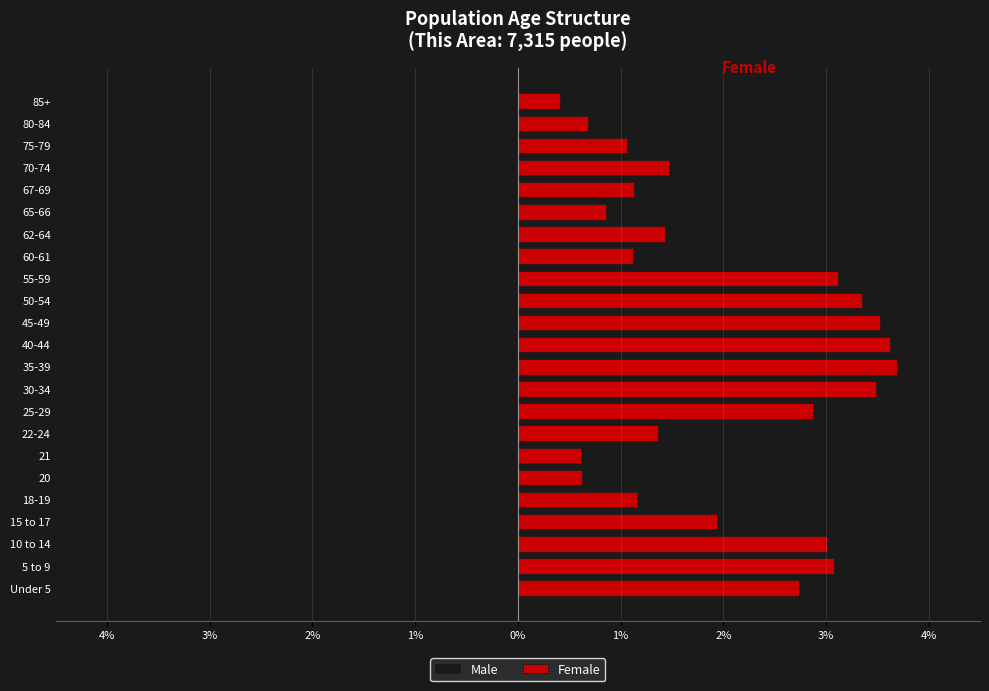

What are all the series names shown in the legend?

Male, Female